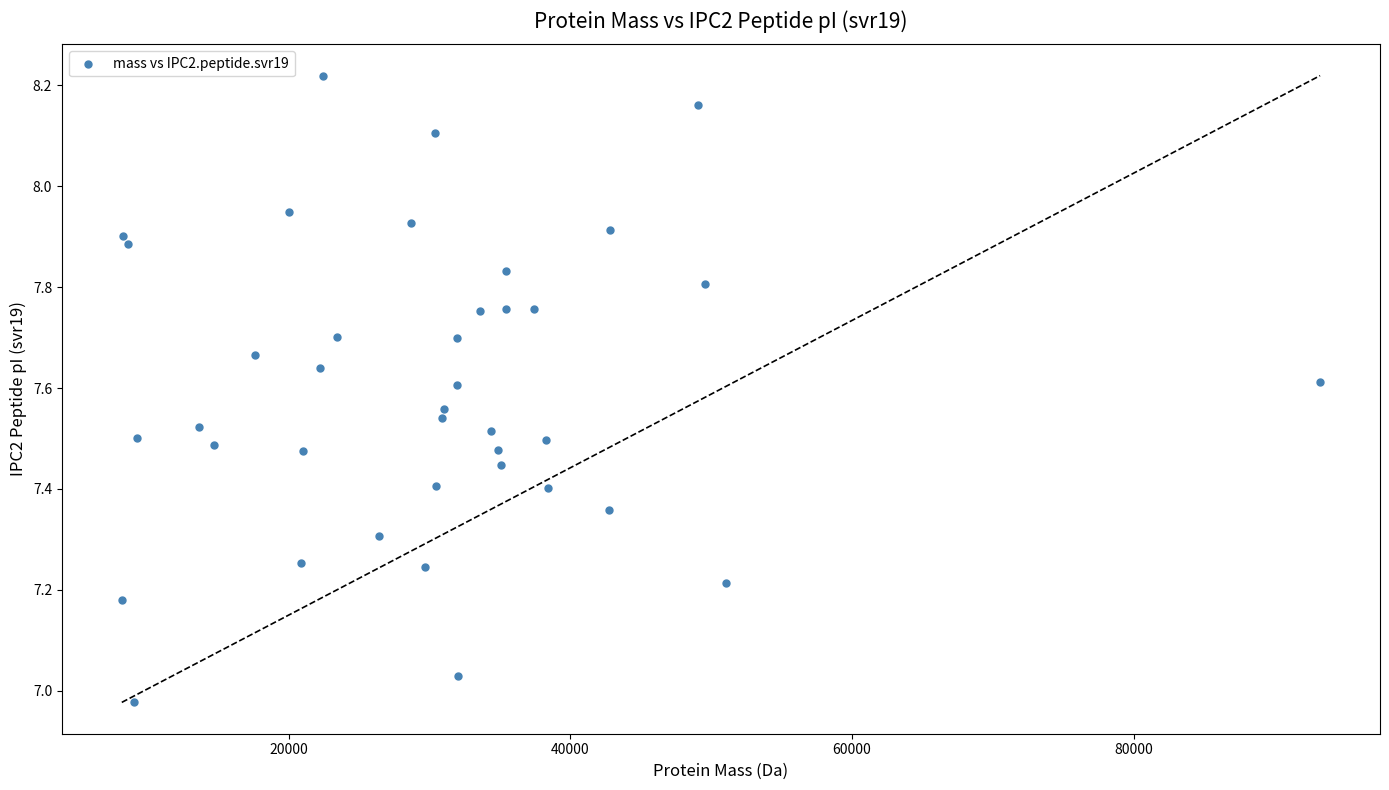

What is the range of X values (max minus min)?

85114.5